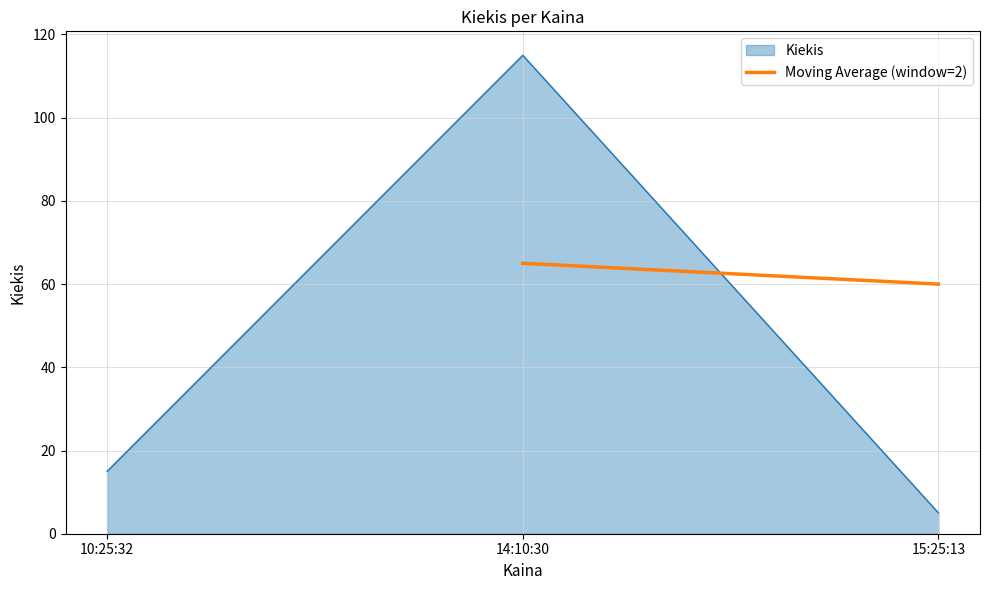

The Kiekis series shows 115 at 14:10:30. True or false?

True